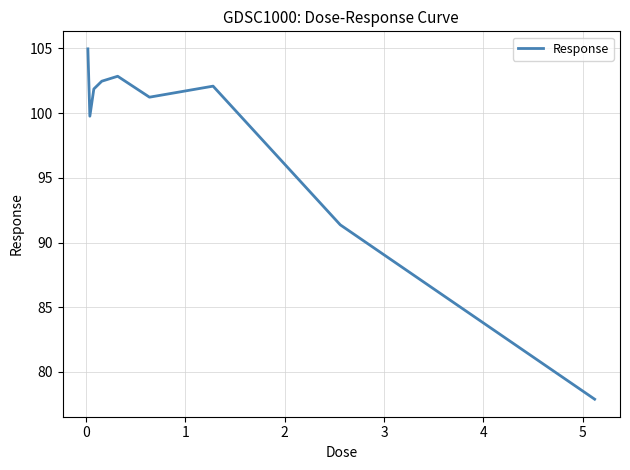

What is the maximum value shown in the chart?

105.0